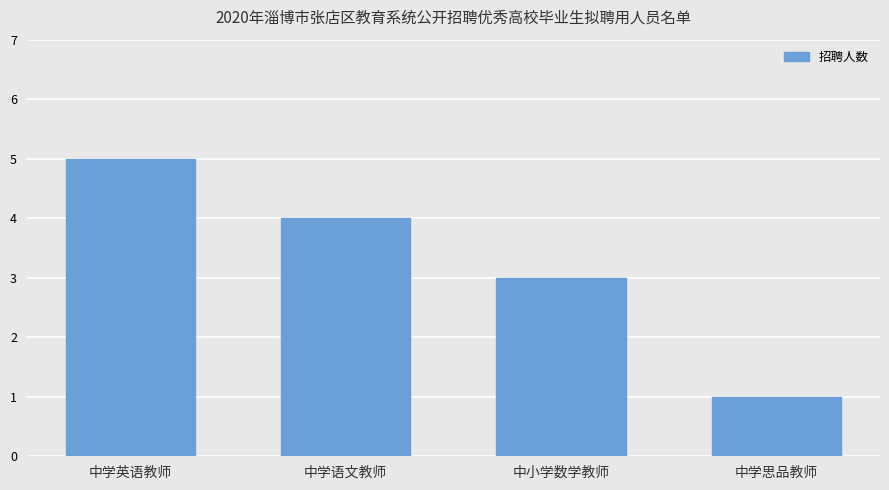

How many data points are less than 4?

2